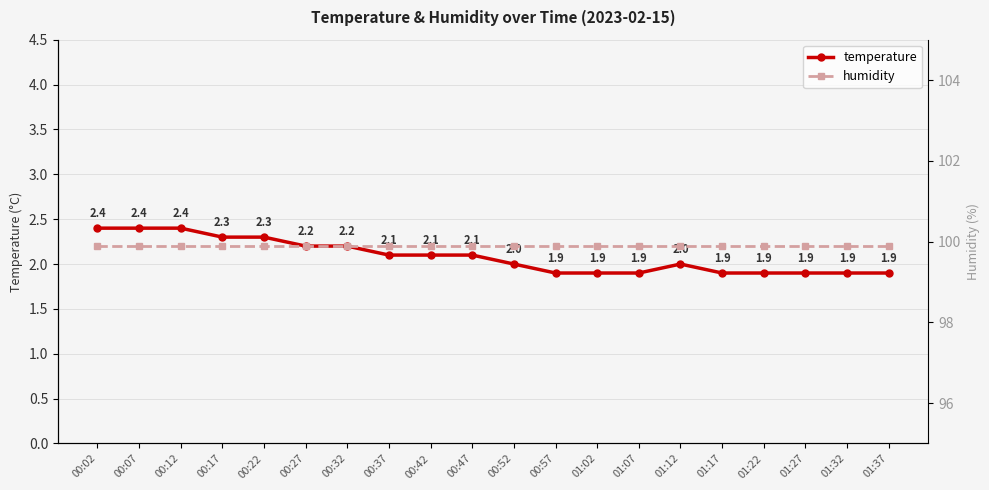

Reading left to right, transcribe all the data shown in this chart.

temperature: 2.4	2.4	2.4	2.3	2.3	2.2	2.2	2.1	2.1	2.1	2.0	1.9	1.9	1.9	2.0	1.9	1.9	1.9	1.9	1.9
humidity: 99.9	99.9	99.9	99.9	99.9	99.9	99.9	99.9	99.9	99.9	99.9	99.9	99.9	99.9	99.9	99.9	99.9	99.9	99.9	99.9